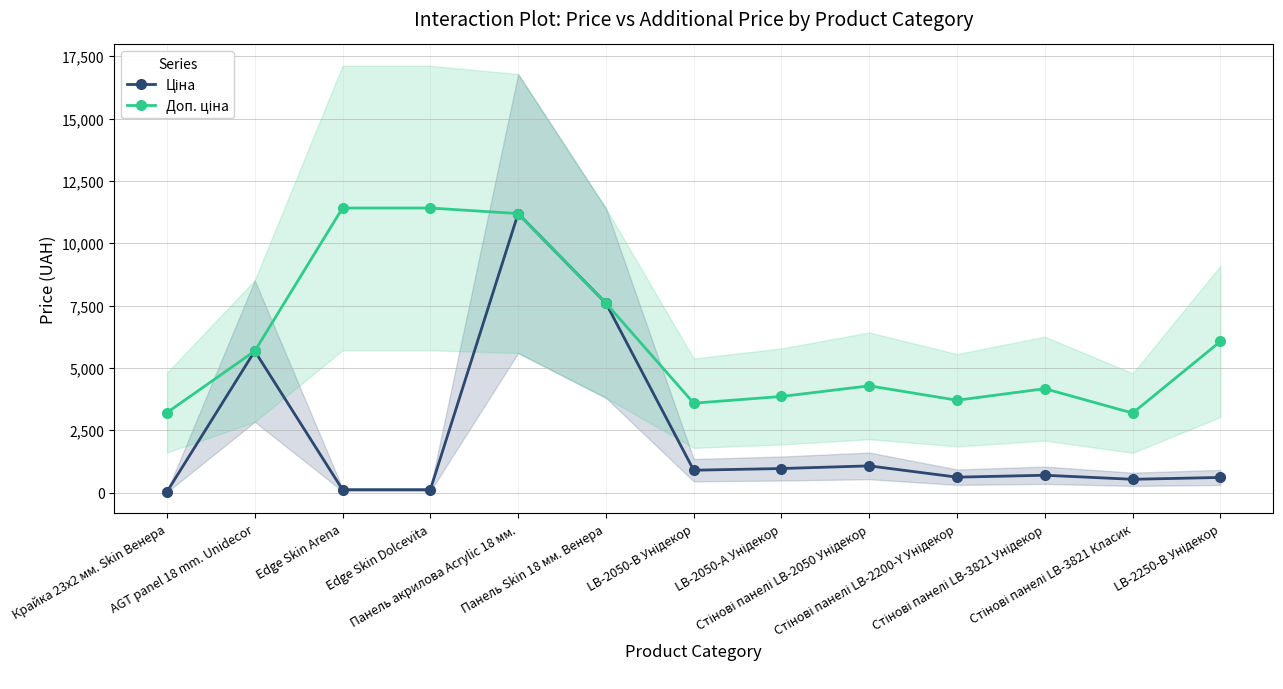

True or false: Ціна and Доп. ціна cross at least once.

False